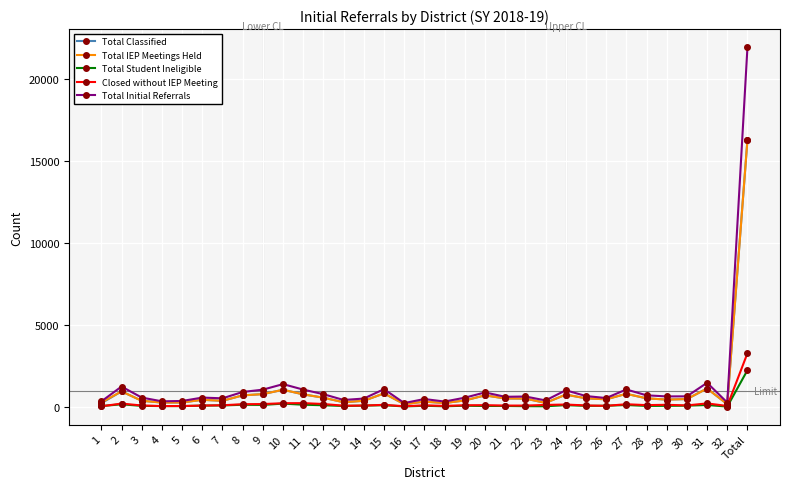

What is the greatest value displayed?

21922